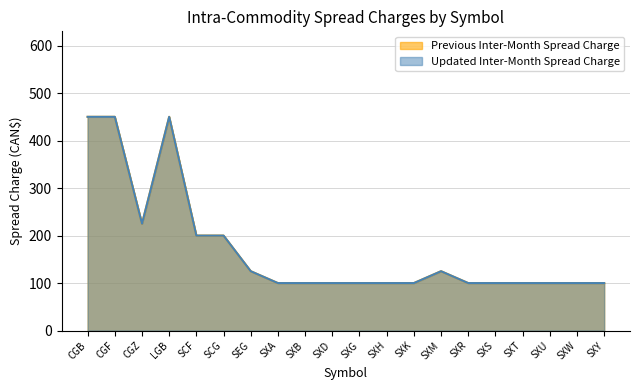

Which series has the largest total across all categories?

Previous Inter-Month Spread Charge